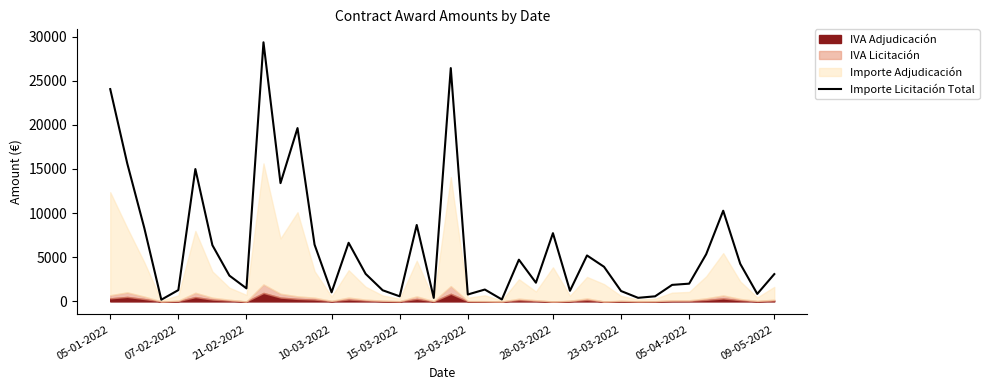

Read the value at 09-05-2022.

3092.7